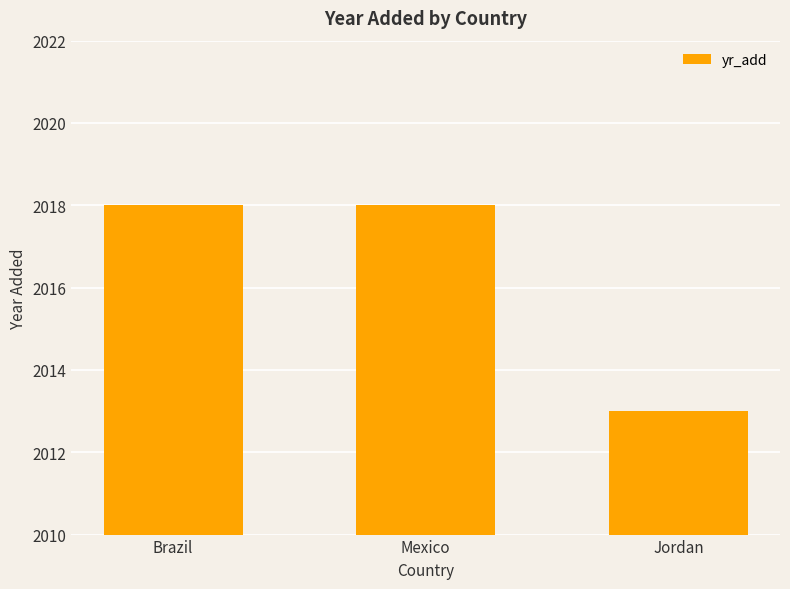

What is the label of the 1st bar from the right?

Jordan